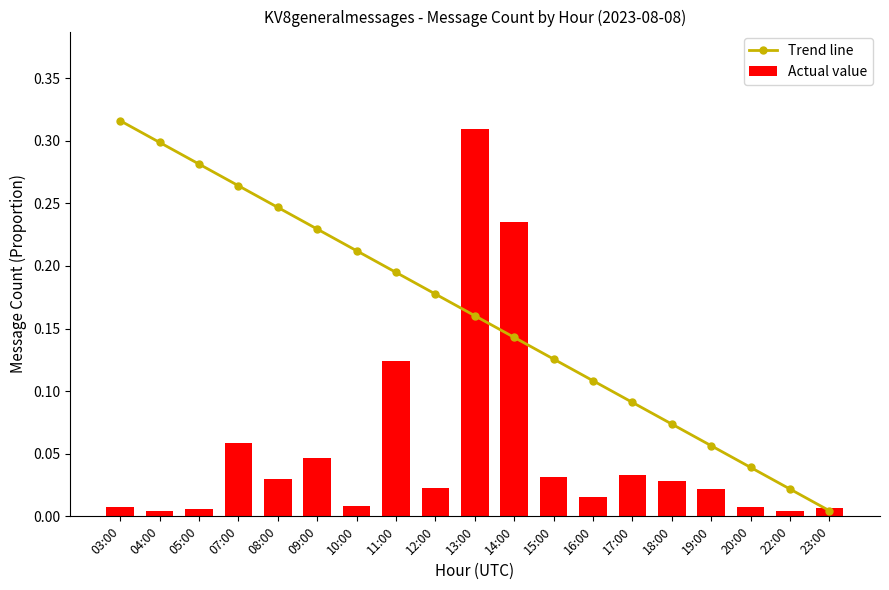

Is it true that Actual value equals 0.0 at 10:00?

False